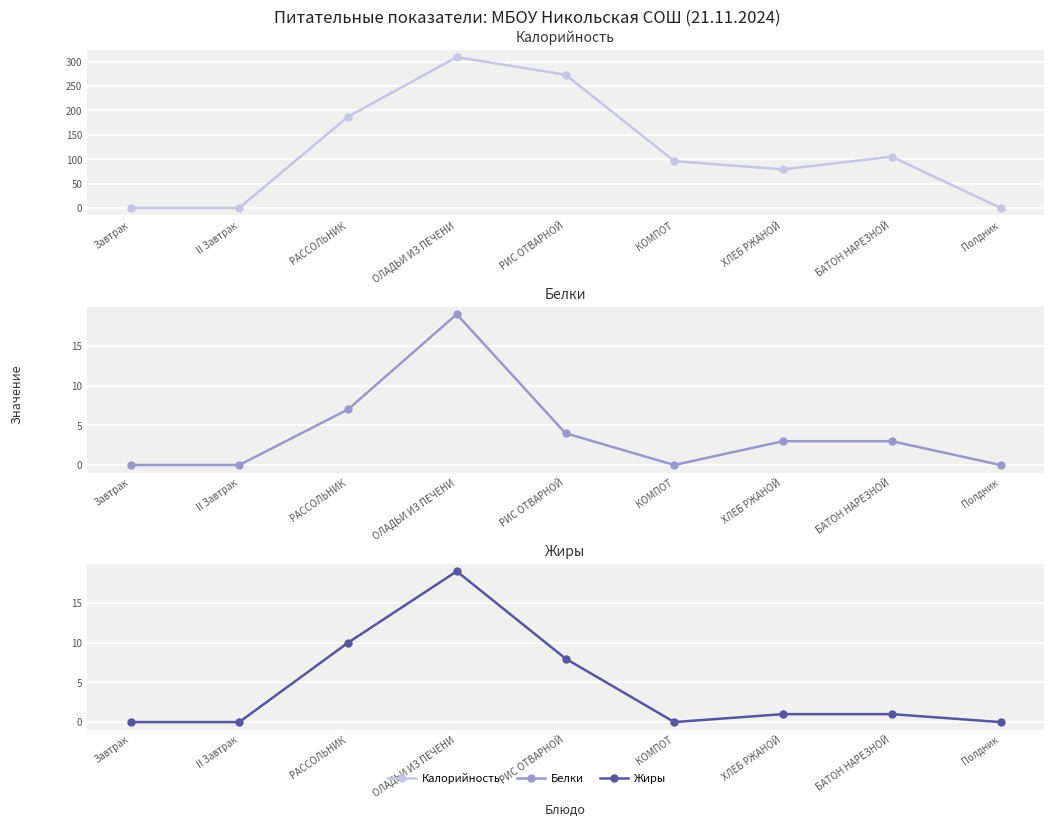

At which label is Жиры closest to 9?

РАССОЛЬНИК